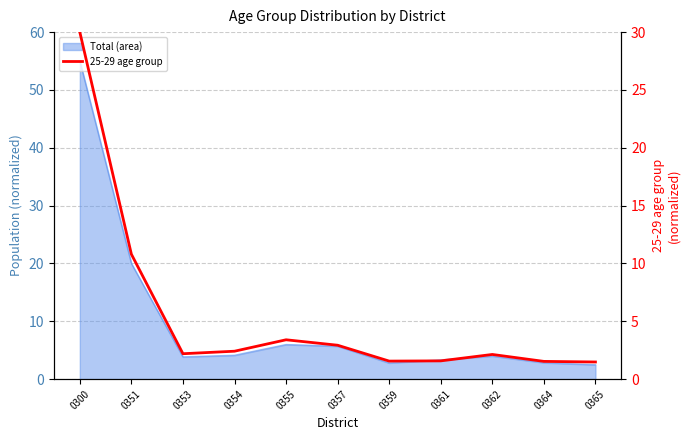

Rank the categories by value from highest to lowest.

0300, 0351, 0355, 0357, 0354, 0353, 0362, 0361, 0359, 0364, 0365